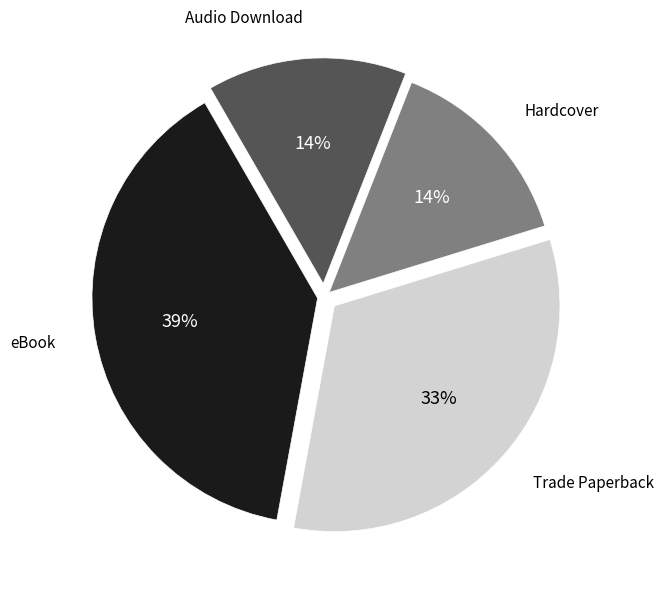

To the nearest percent, what percentage of the pie is Trade Paperback?

33%